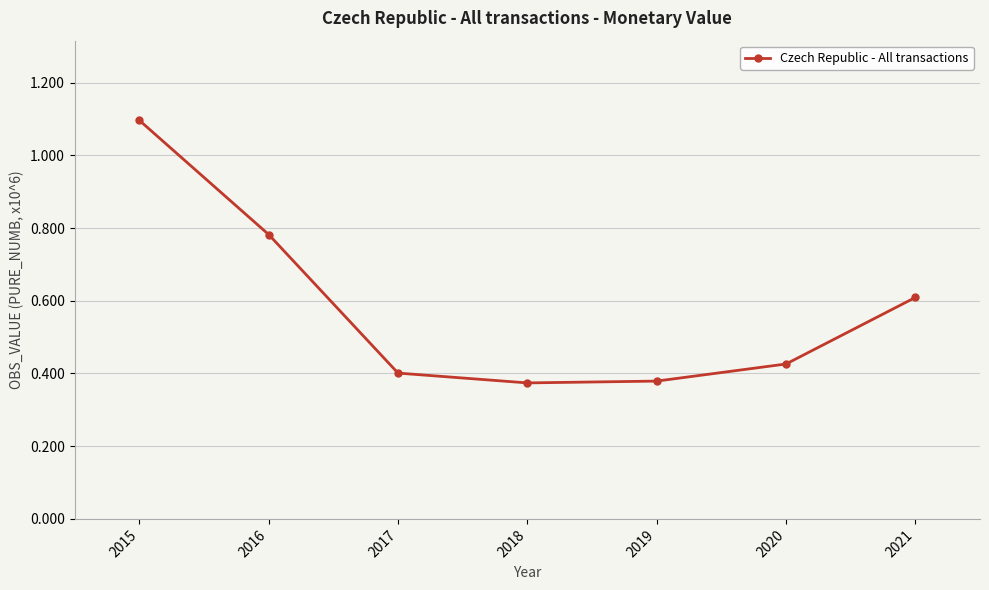

Is it true that the value at 2021 is 0.6?

True